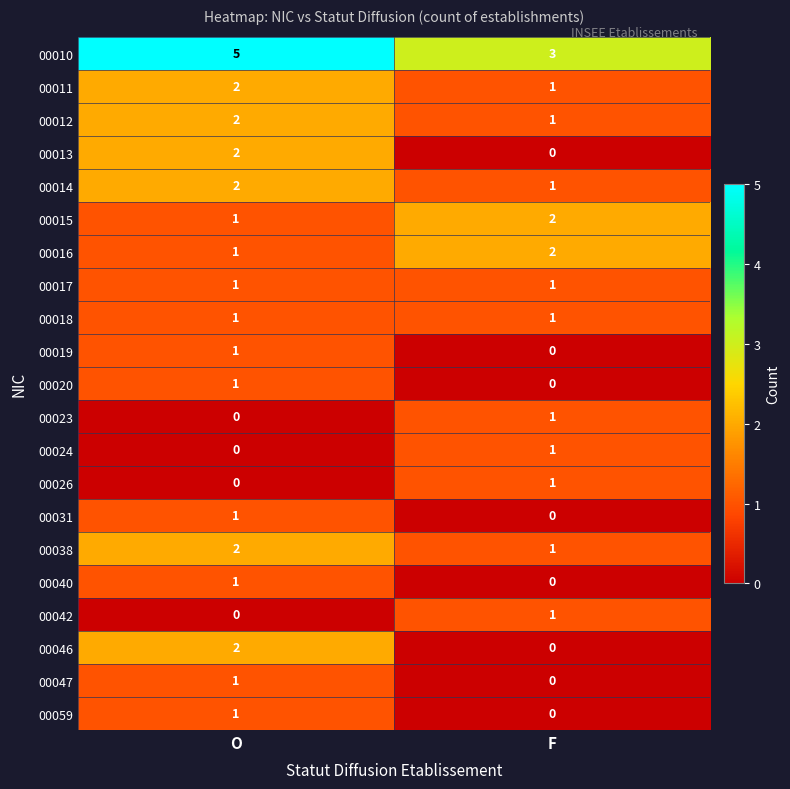

Is it true that 00014 equals 3 at O?

False